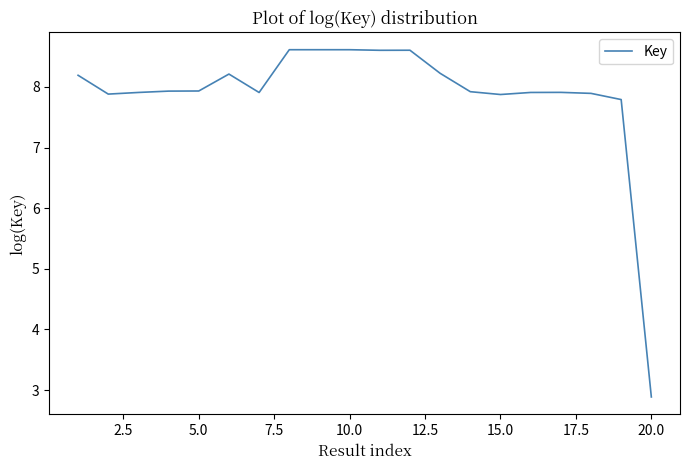

What is the smallest value displayed?

2.9